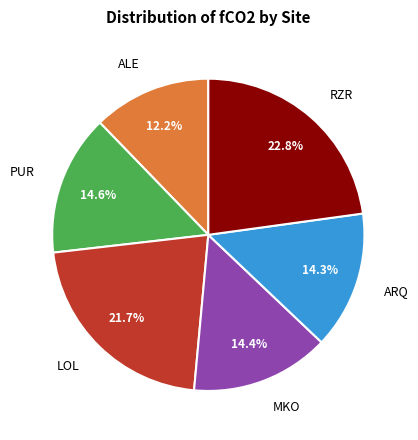

Does any single category account for the majority?

No